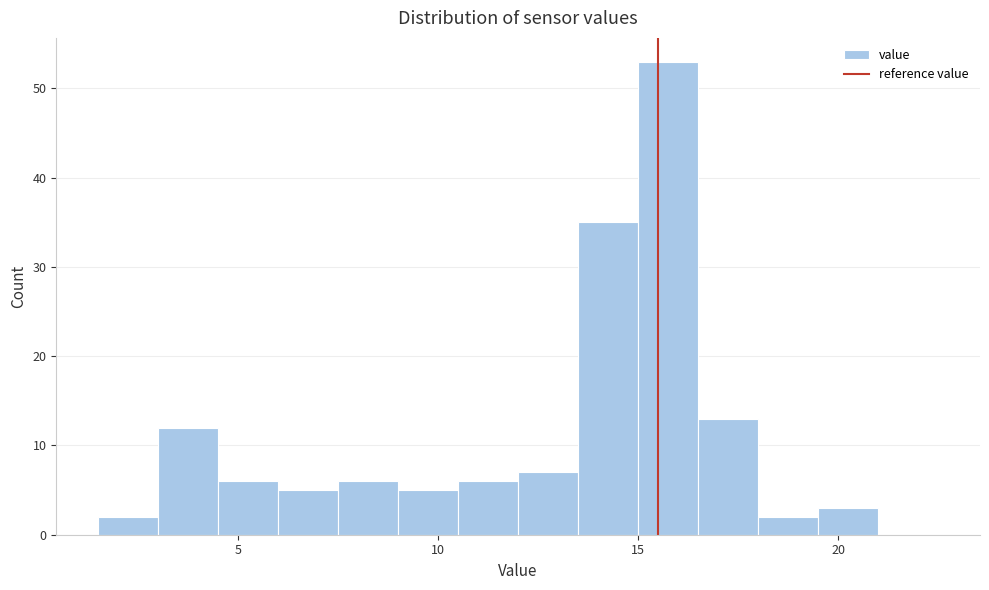

Read against the x-axis, roughly where is the centre of the tallest bar?

16.0